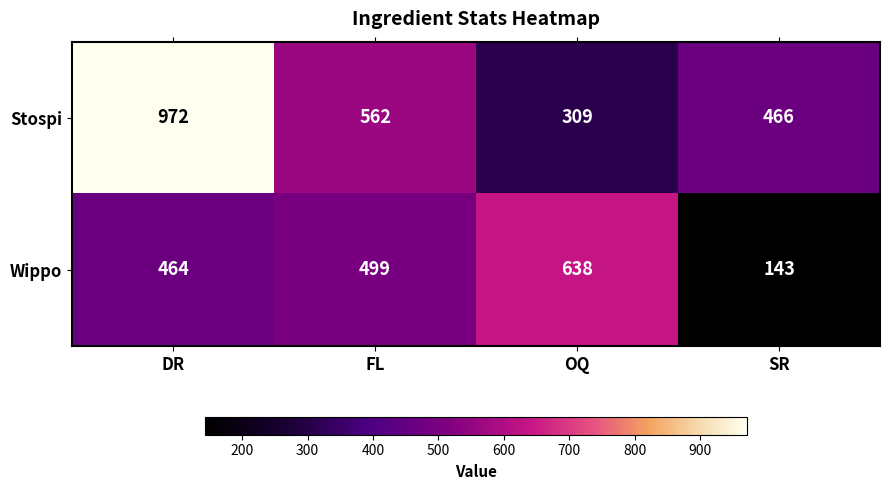

At how many categories does at least one series exceed 624?

2